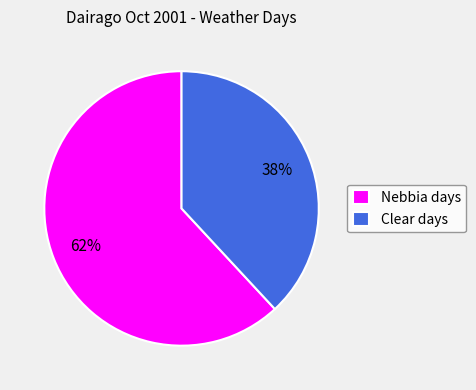

Which has a higher value, Clear days or Nebbia days?

Nebbia days